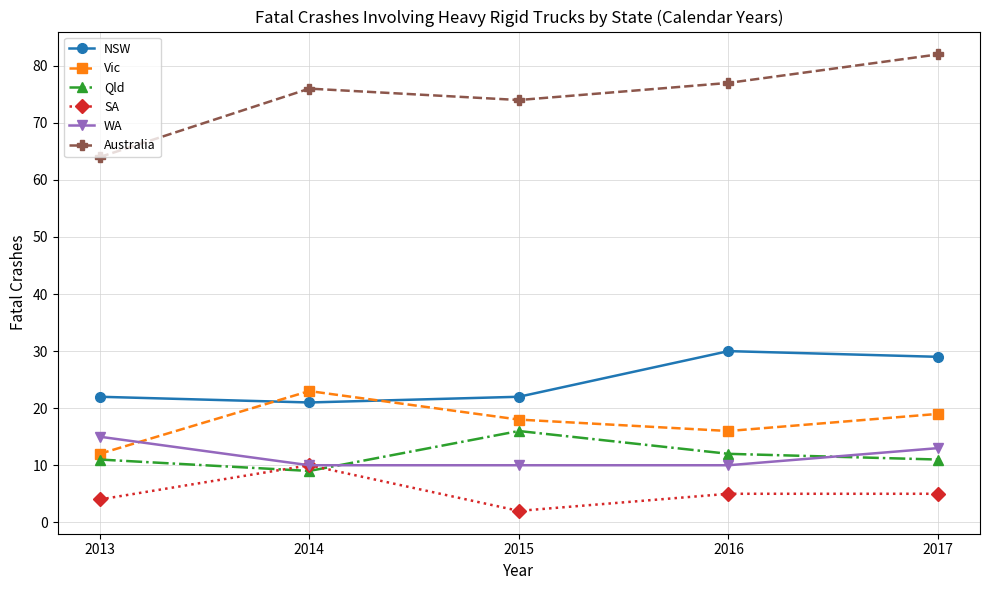

How many interior local peaks does the Vic series have?

1